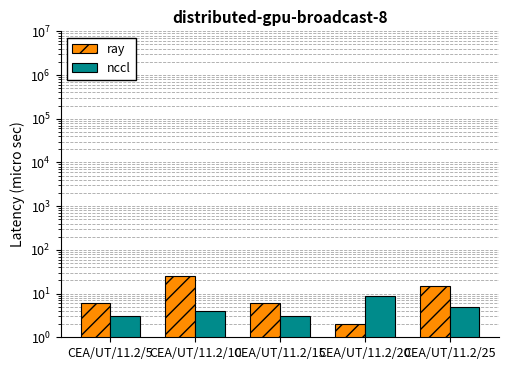

At which label is ray closest to 13?

CEA/UT/11.2/25